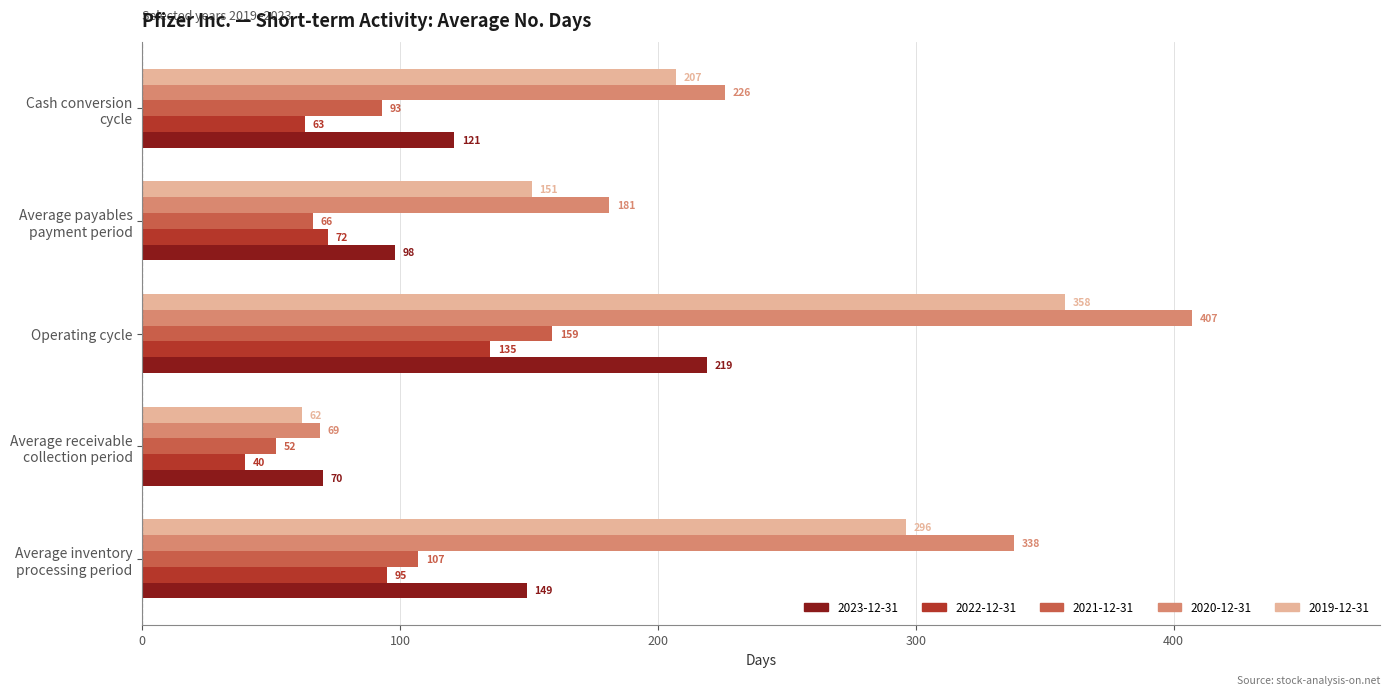

Count the 2021-12-31 values in the range 66 to 107.

3